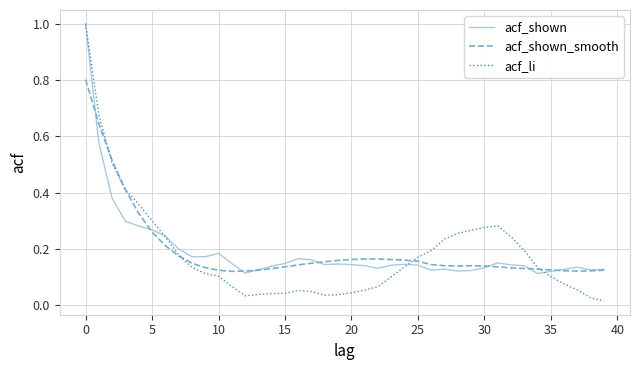

Which series has the largest range (max minus min)?

acf_li